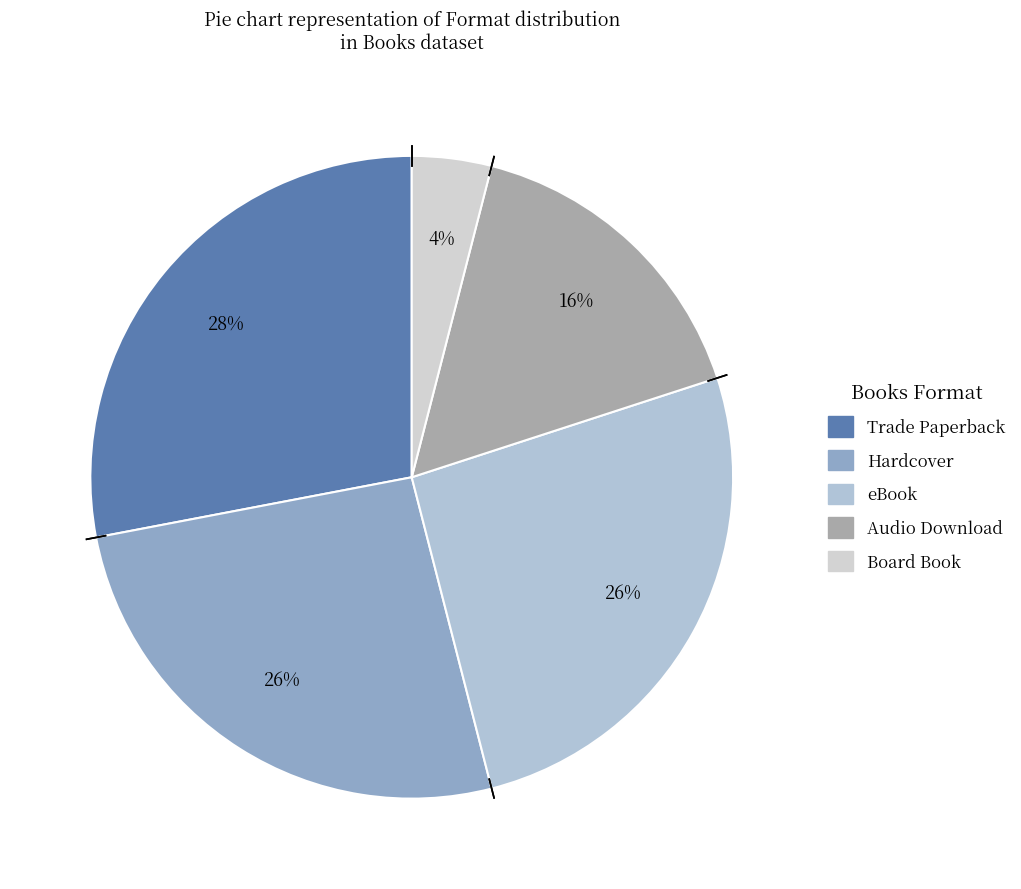

What is the largest slice in the pie chart?

Trade Paperback